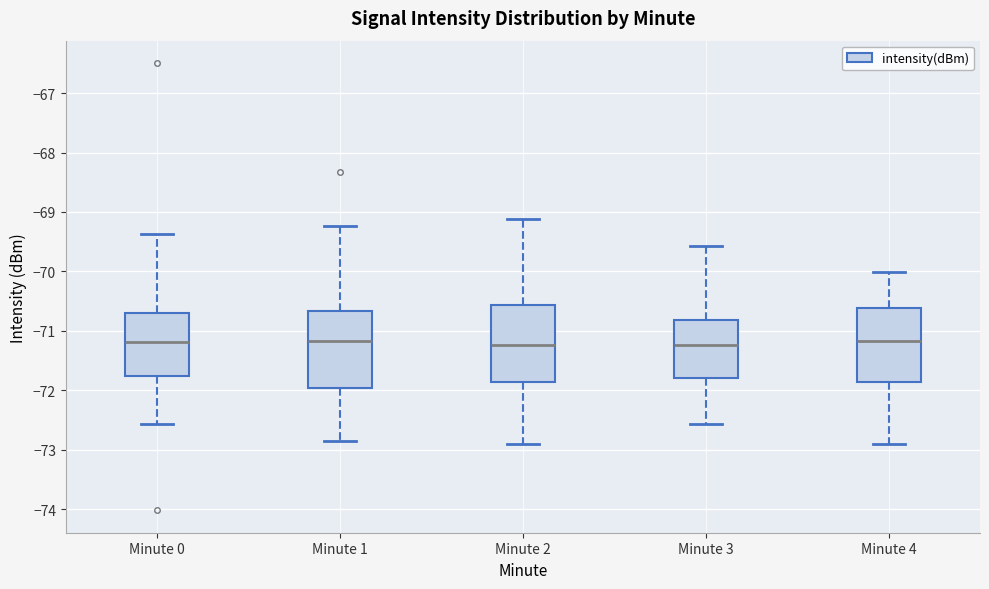

Reading left to right, transcribe this box plot: for each box, give where its median line is, the range the box spans, and where its two whiskers end, as read against the y-axis. The values are not printed on the chart, so give them approximately, as read against the axis.

Minute 0: median -71.2, box -71.8 to -70.7, whiskers -72.6 to -69.4
Minute 1: median -71.2, box -72.0 to -70.7, whiskers -72.9 to -69.2
Minute 2: median -71.2, box -71.9 to -70.6, whiskers -72.9 to -69.1
Minute 3: median -71.2, box -71.8 to -70.8, whiskers -72.6 to -69.6
Minute 4: median -71.2, box -71.9 to -70.6, whiskers -72.9 to -70.0